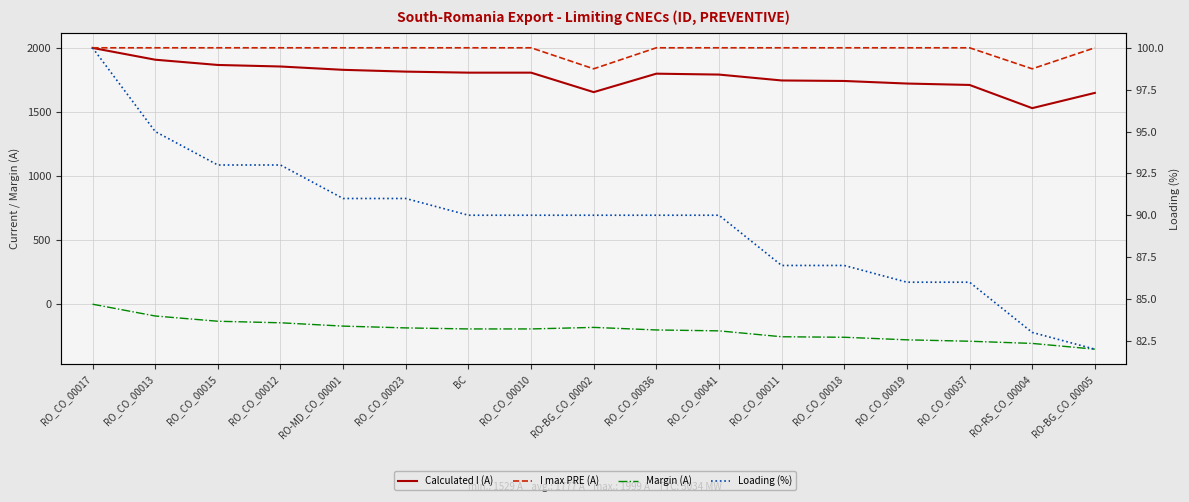

At how many categories does at least one series exceed 1059?

17